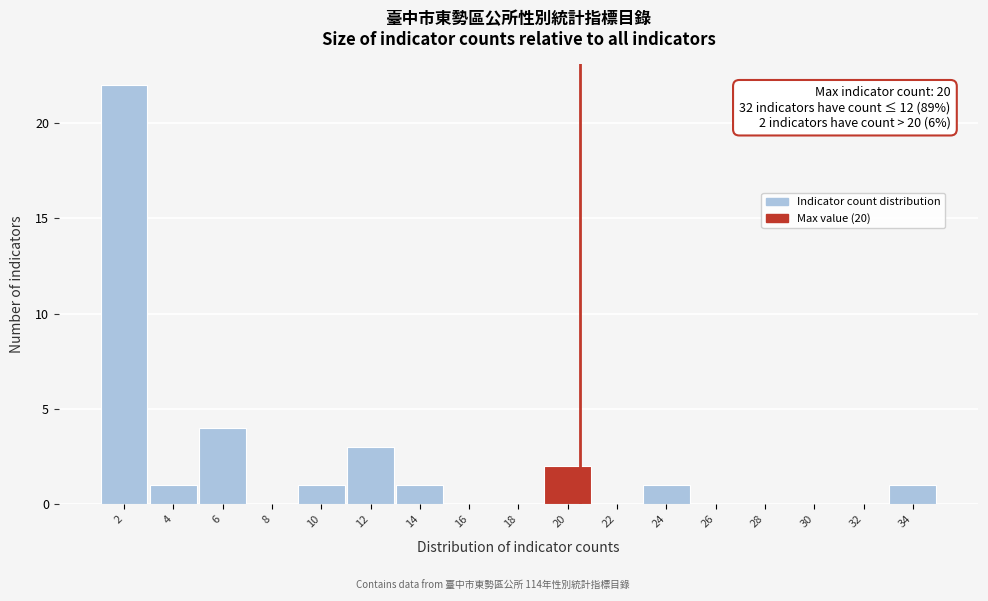

Reading right to left, extract all data points from this chart.

34=1	32=0	30=0	28=0	26=0	24=1	22=0	20=2	18=0	16=0	14=1	12=3	10=1	8=0	6=4	4=1	2=22